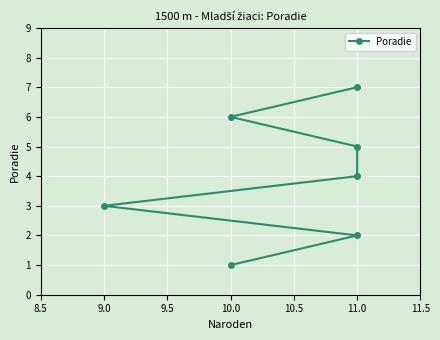

What is the smallest value displayed?

1